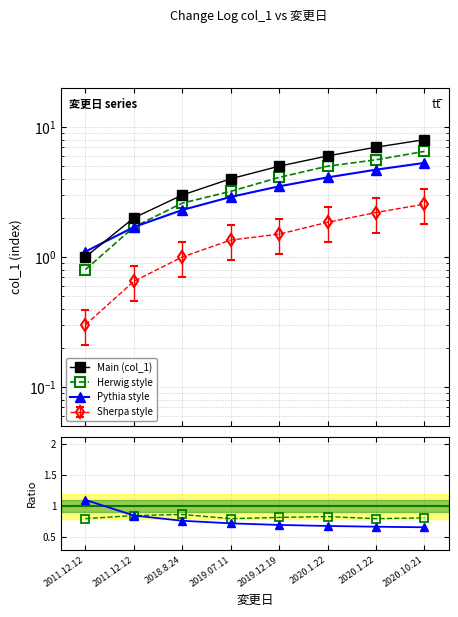

What is the minimum value for Herwig ratio?

0.8